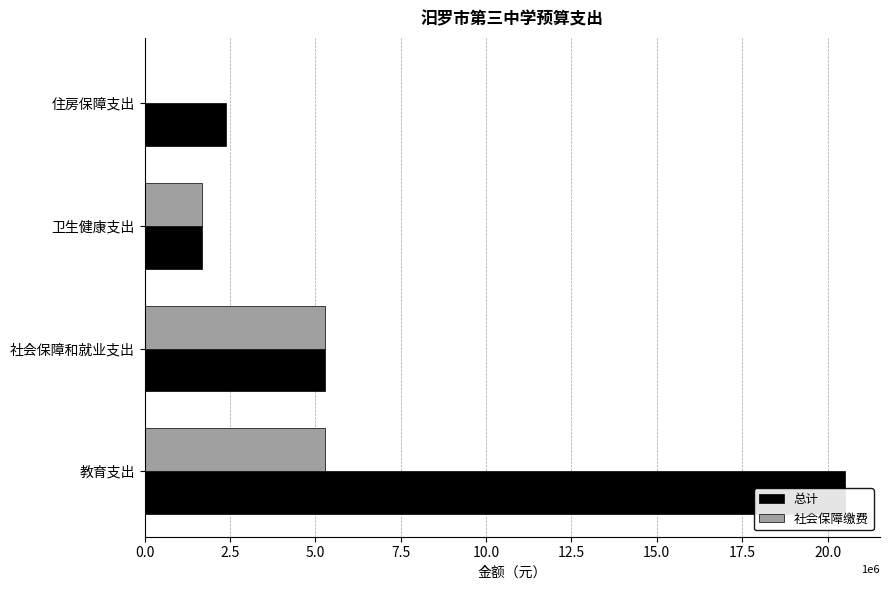

How many data points in 社会保障缴费 are above 5277907?

2